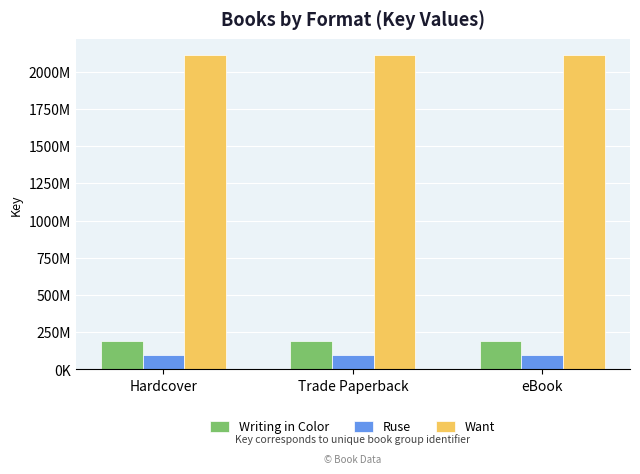

Does the chart contain stacked bars?

No